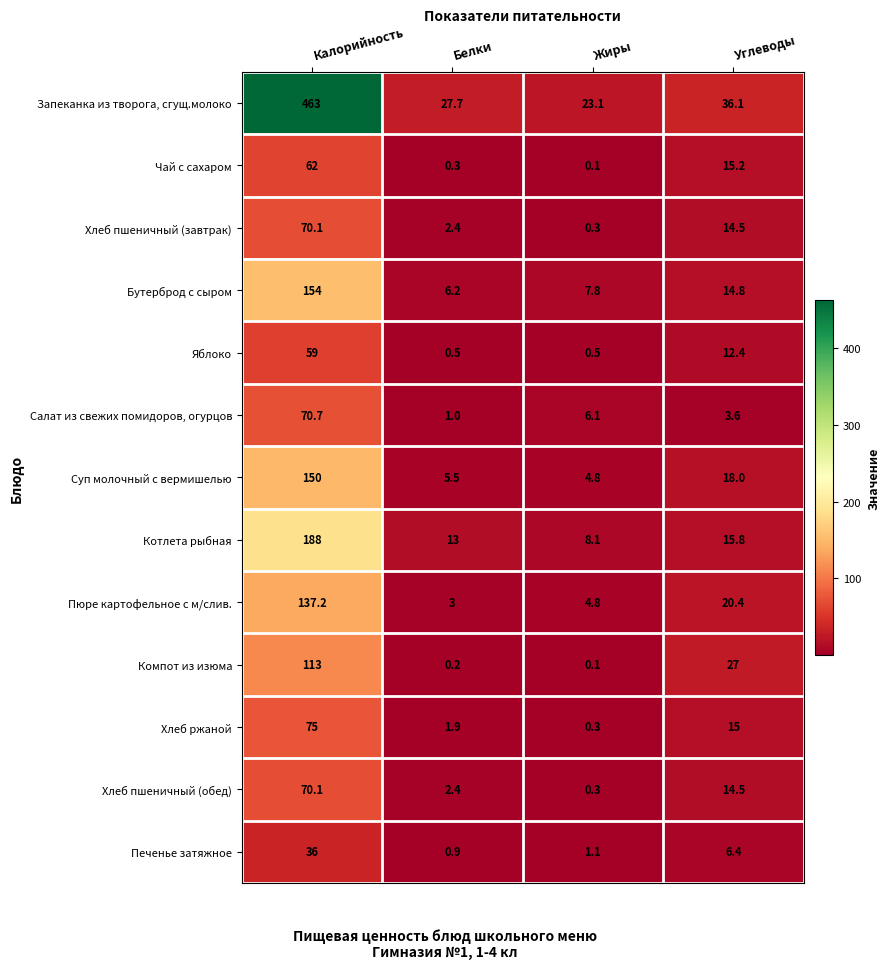

What is the difference between the Суп молочный с вермишелью values at Жиры and Белки?

0.7